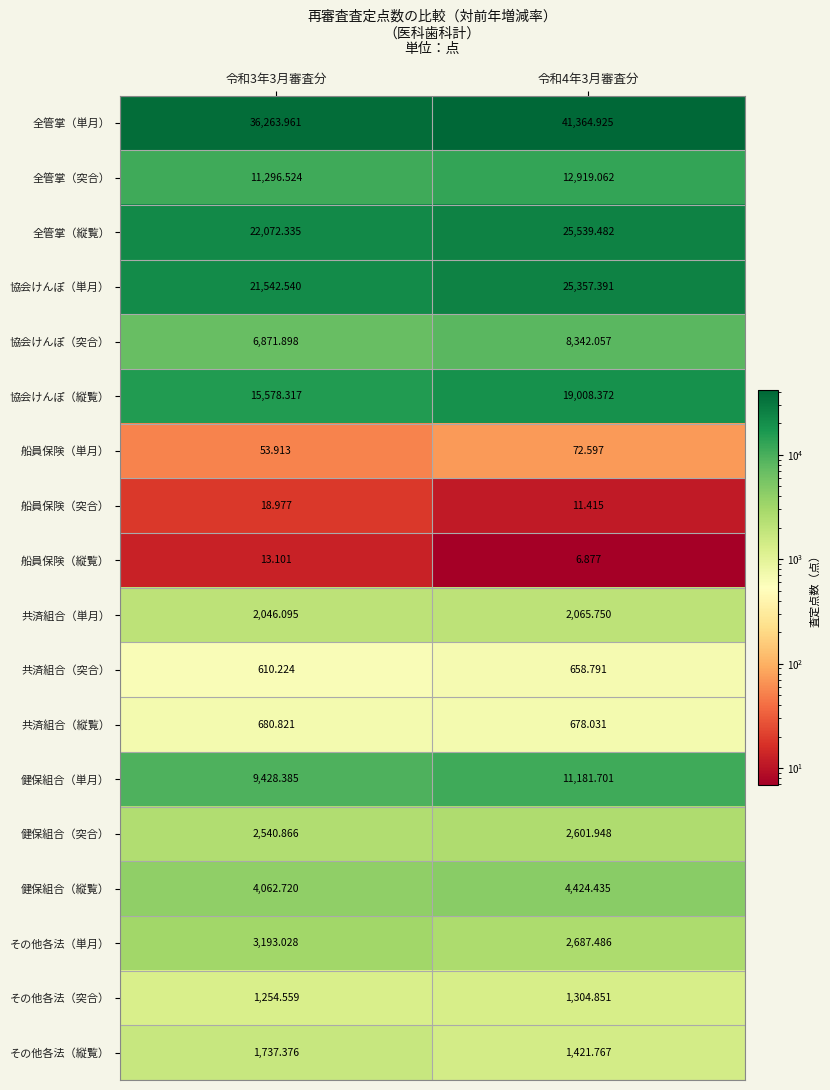

Is the value of 協会けんぽ（突合） at 令和4年3月審査分 greater than the value of 協会けんぽ（単月） at 令和4年3月審査分?

No